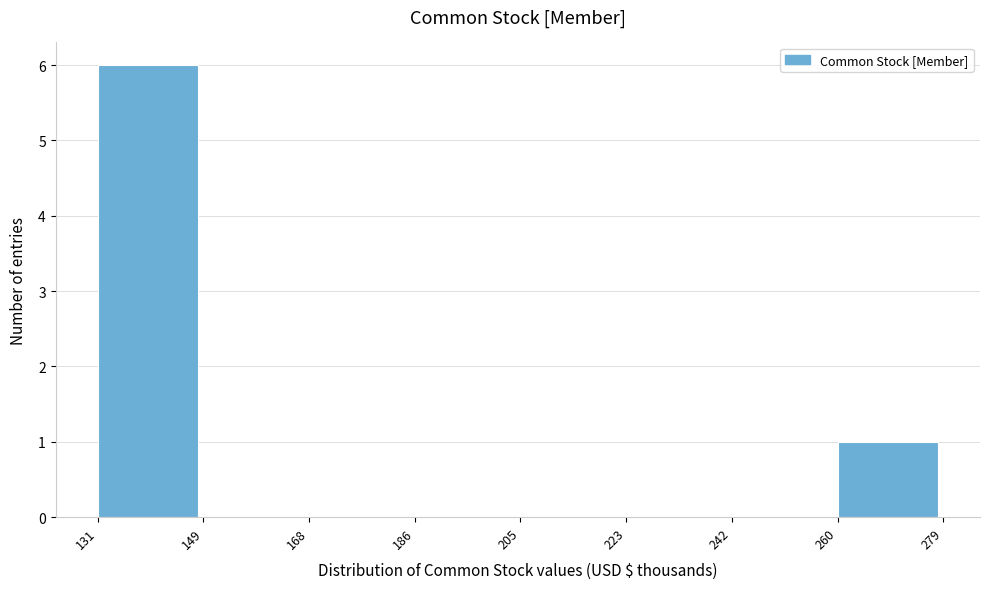

Reading left to right, transcribe this chart: for each bar, give the range it covers on the x-axis and its height. The values are not printed on the chart, so give them approximately, as read against the axis.

131 to 149: 6
149 to 168: 0
168 to 186: 0
186 to 205: 0
205 to 223: 0
223 to 242: 0
242 to 260: 0
260 to 279: 1